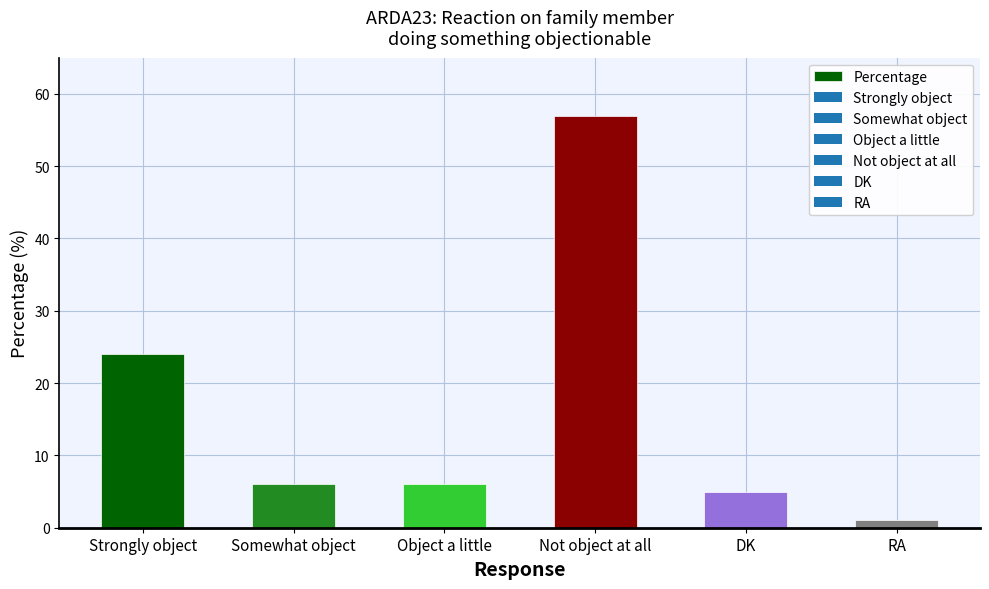

What is the ratio of the value at DK to the value at Somewhat object?

0.8